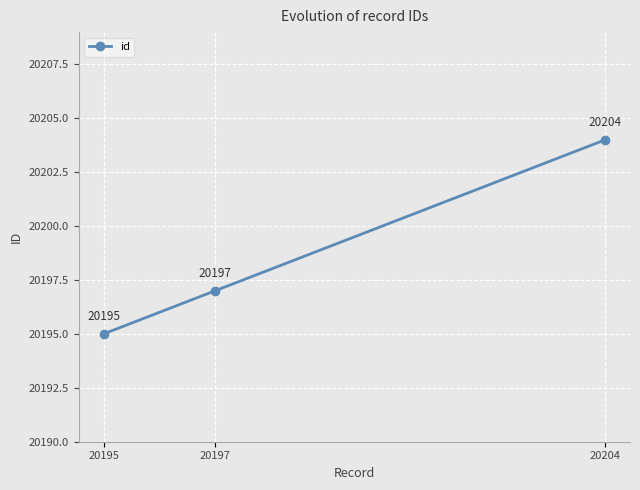

Count the number of categories in the chart.

3